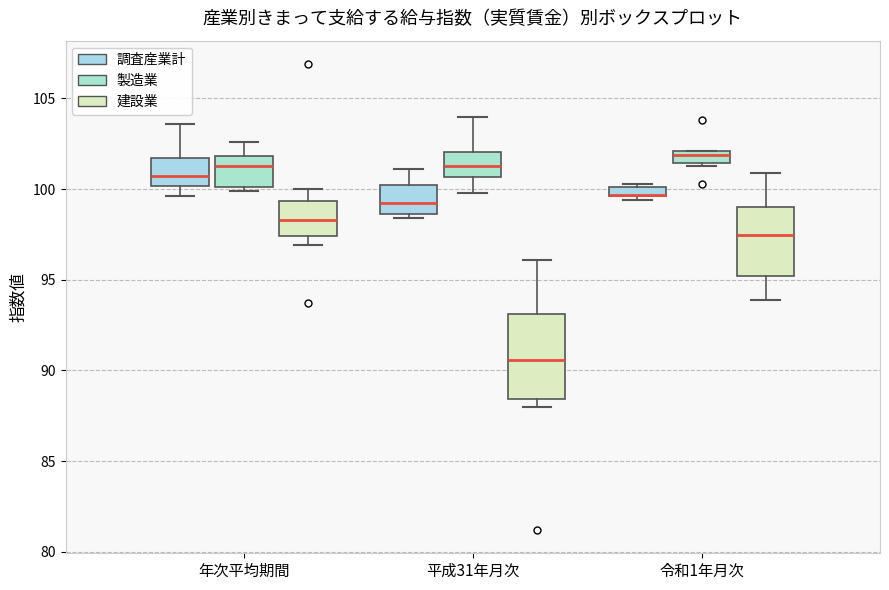

Where is the lower edge of the box for 平成31年月次 (製造業) on the y-axis? The values are not printed on the chart, so give them approximately, as read against the axis.

100.5